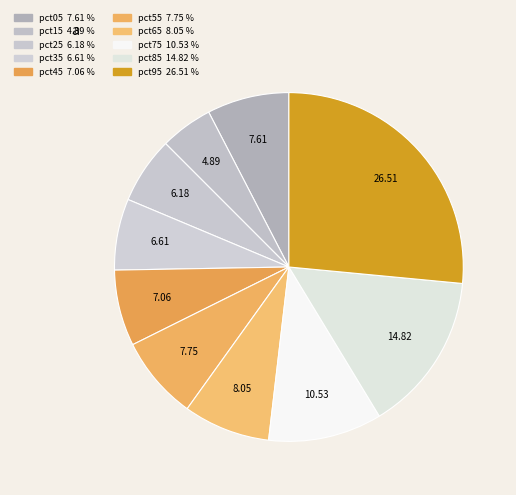

How many segments does this pie chart have?

10